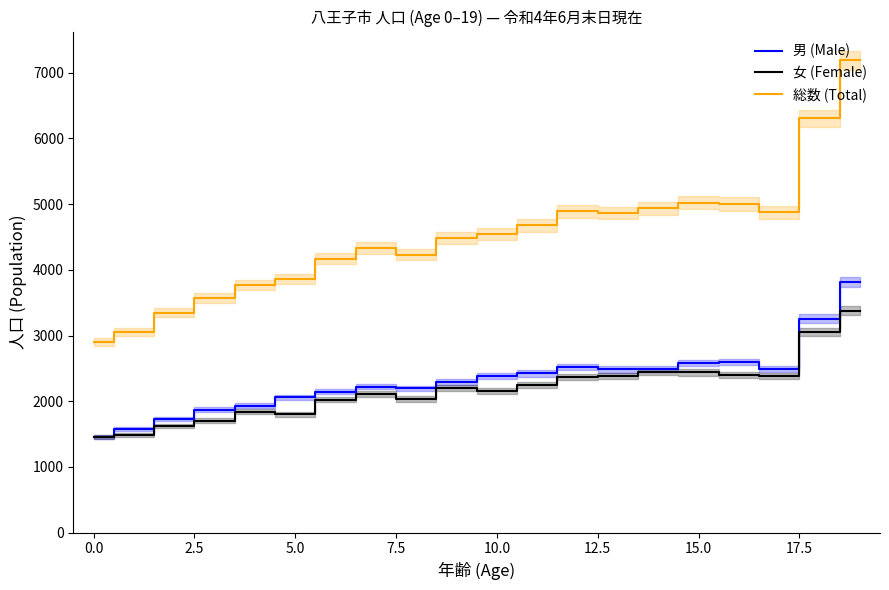

Which category has the highest value in the 男 (Male) series?

19